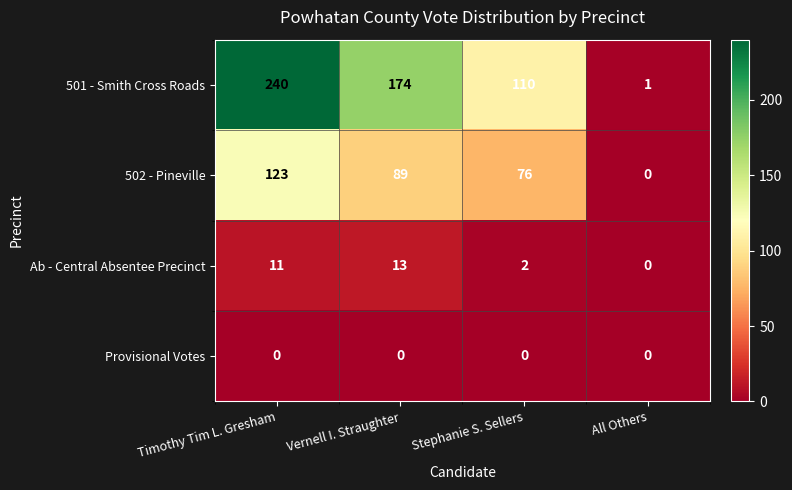

The 501 - Smith Cross Roads series shows 174 at Vernell I. Straughter. True or false?

True